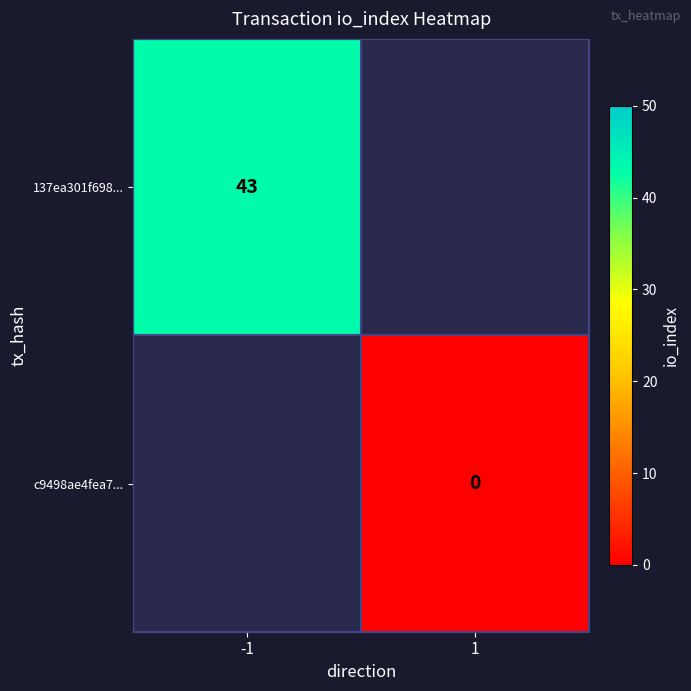

Is it true that 137ea301f698... equals 15 at -1?

False